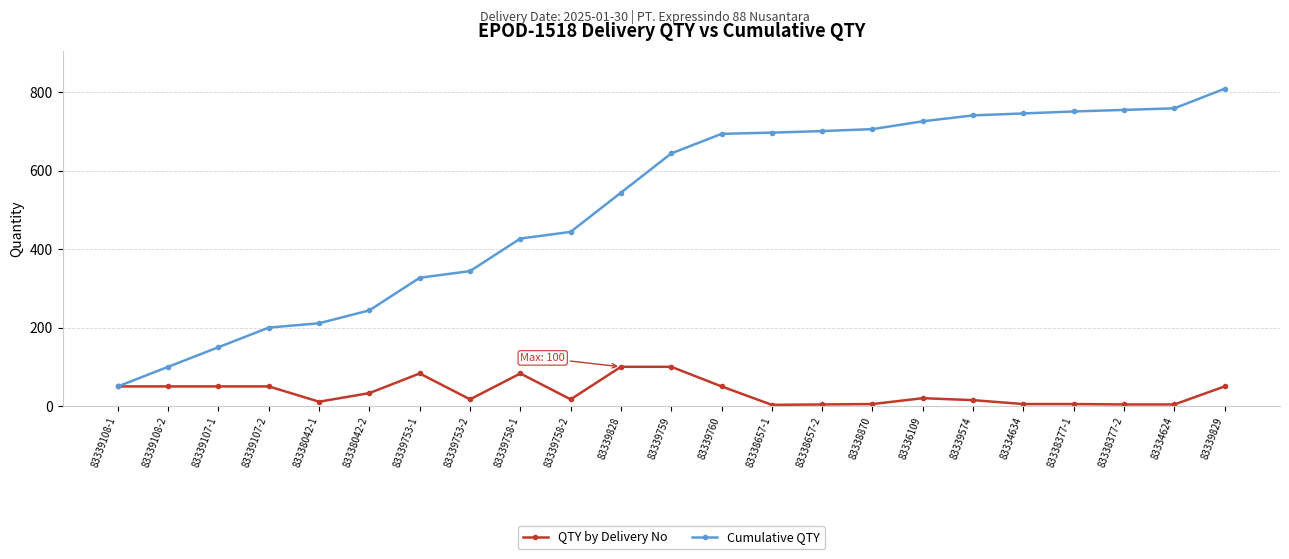

List the series in order of their overall mean, highest first.

Cumulative QTY, QTY by Delivery No